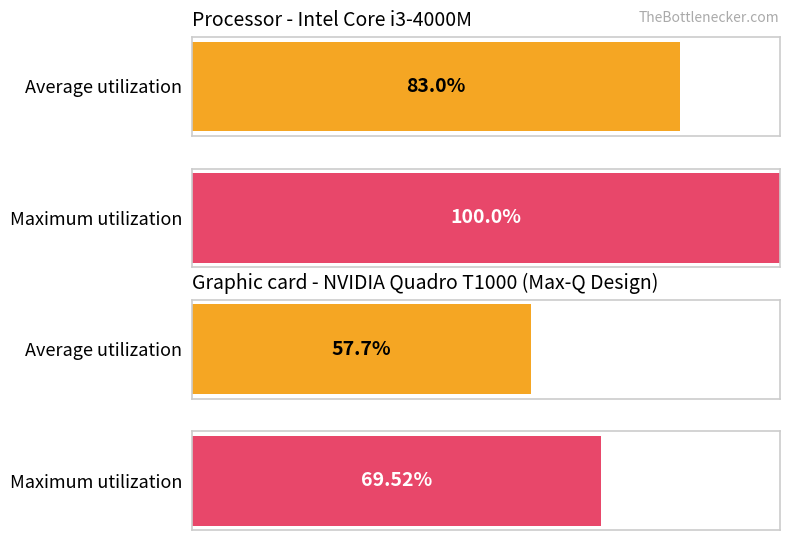

How many distinct data groups are displayed?

2